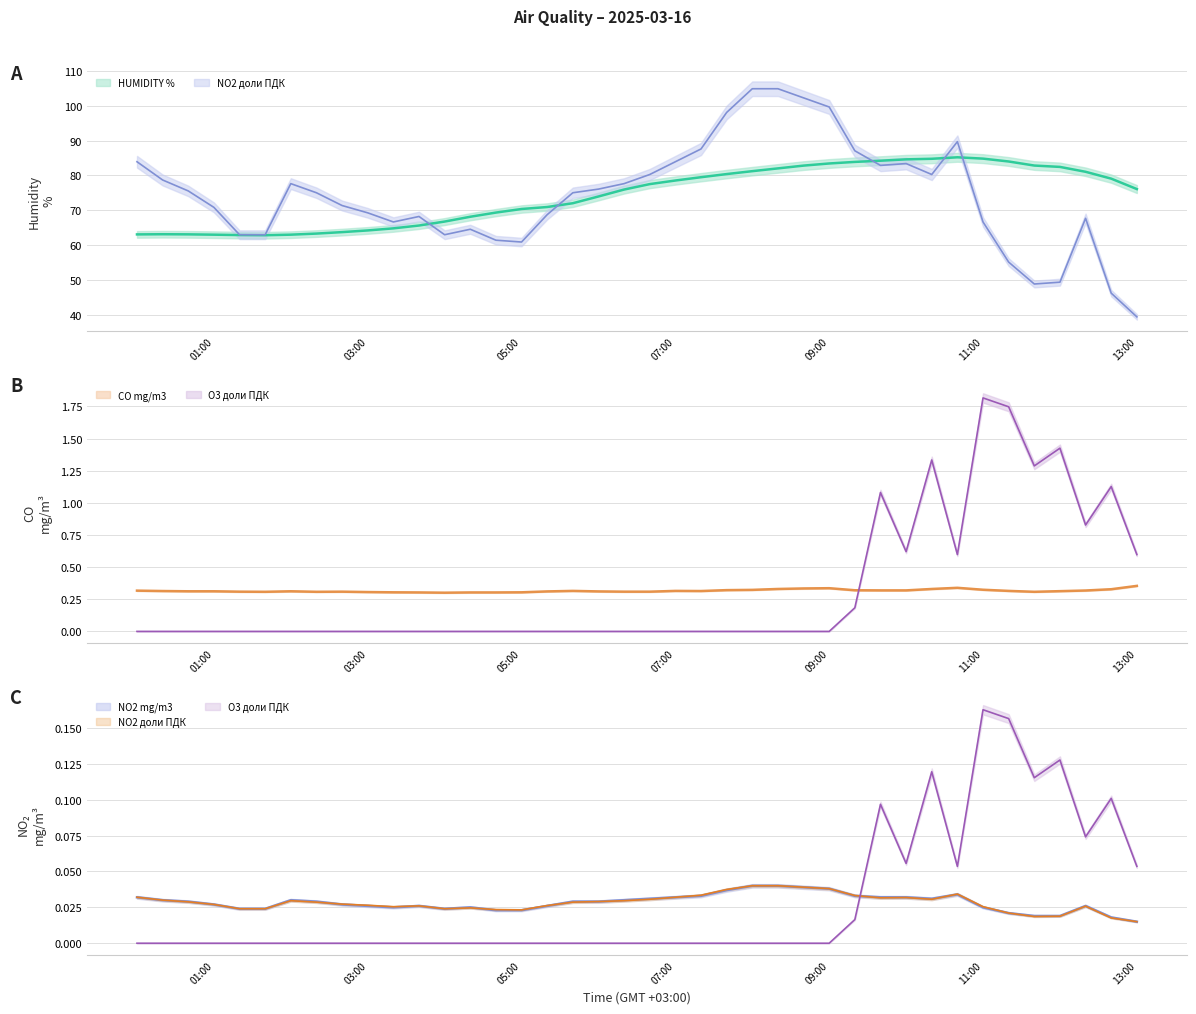

Which series has the largest total across all categories?

HUMIDITY % line